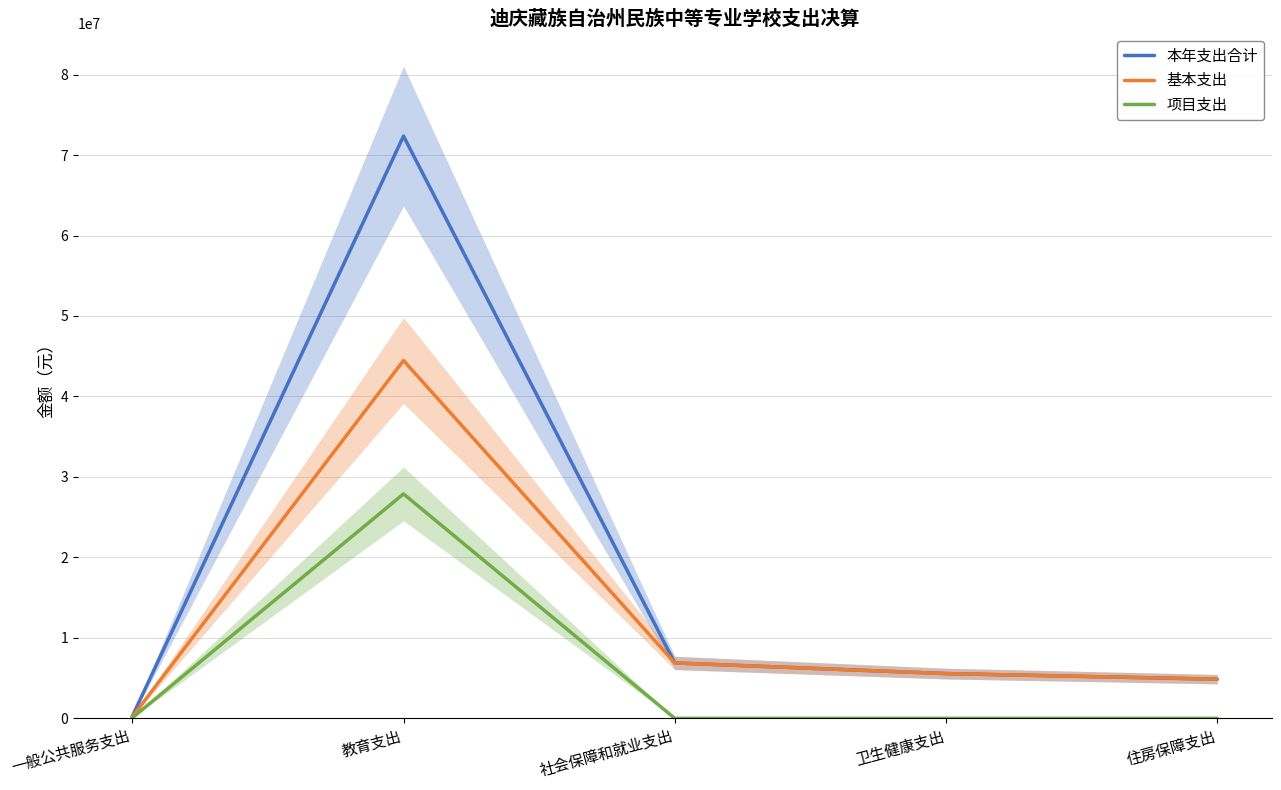

Which series has the largest range (max minus min)?

本年支出合计